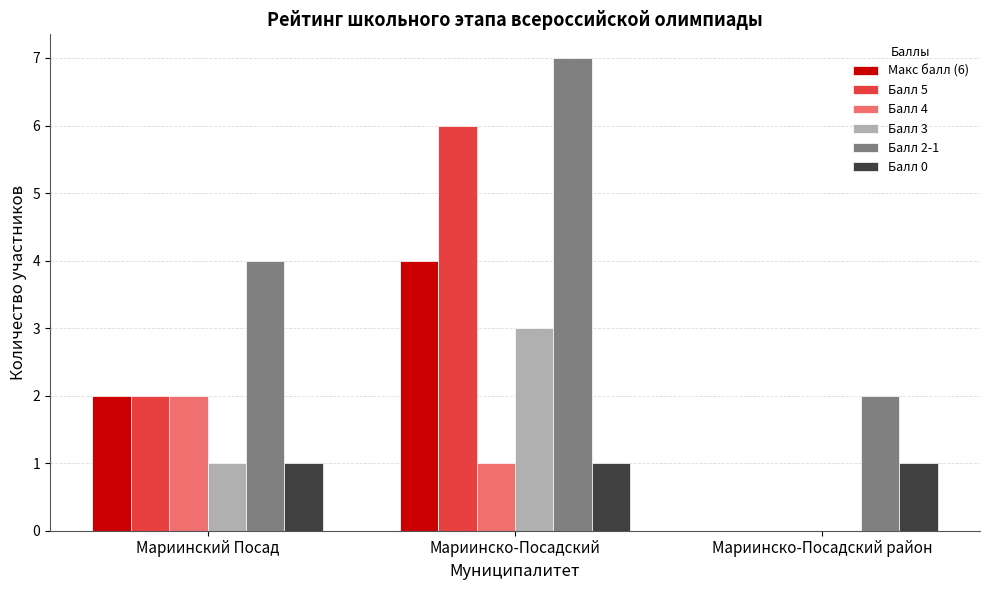

True or false: Балл 2-1 has a value of 2 at Мариинско-Посадский.

False